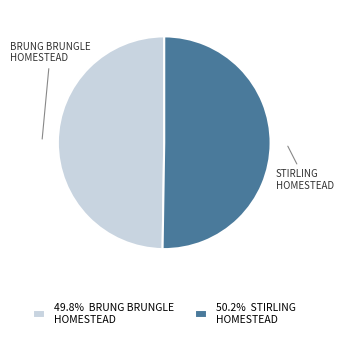

Do 50.2% STIRLING HOMESTEAD and 49.8% BRUNG BRUNGLE HOMESTEAD together represent more than half of the pie?

Yes